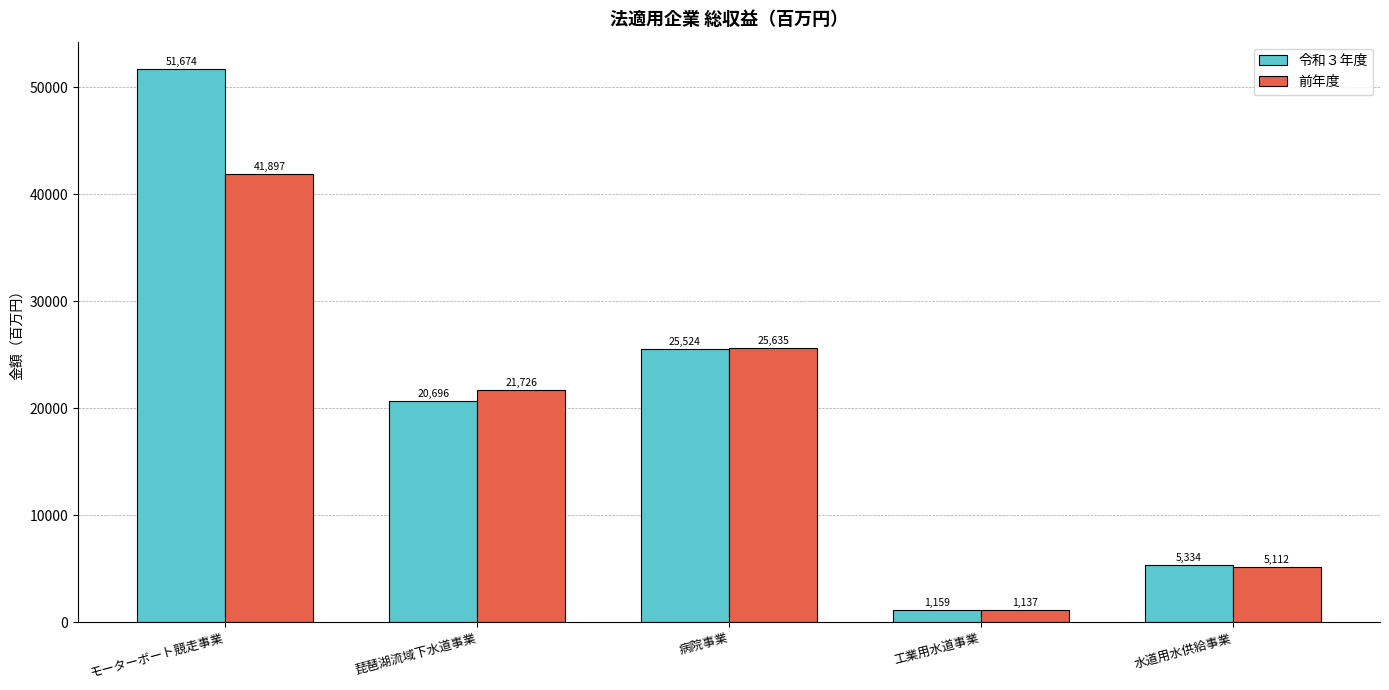

At how many categories does at least one series exceed 43883?

1